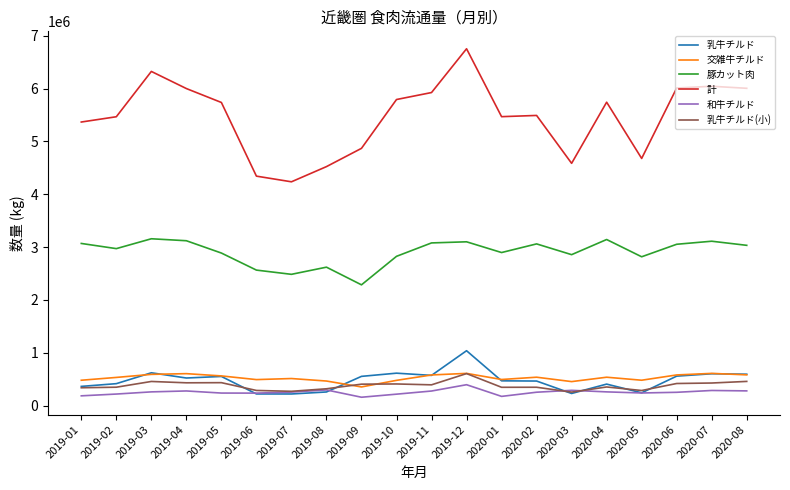

At how many categories does at least one series exceed 3132692?

20